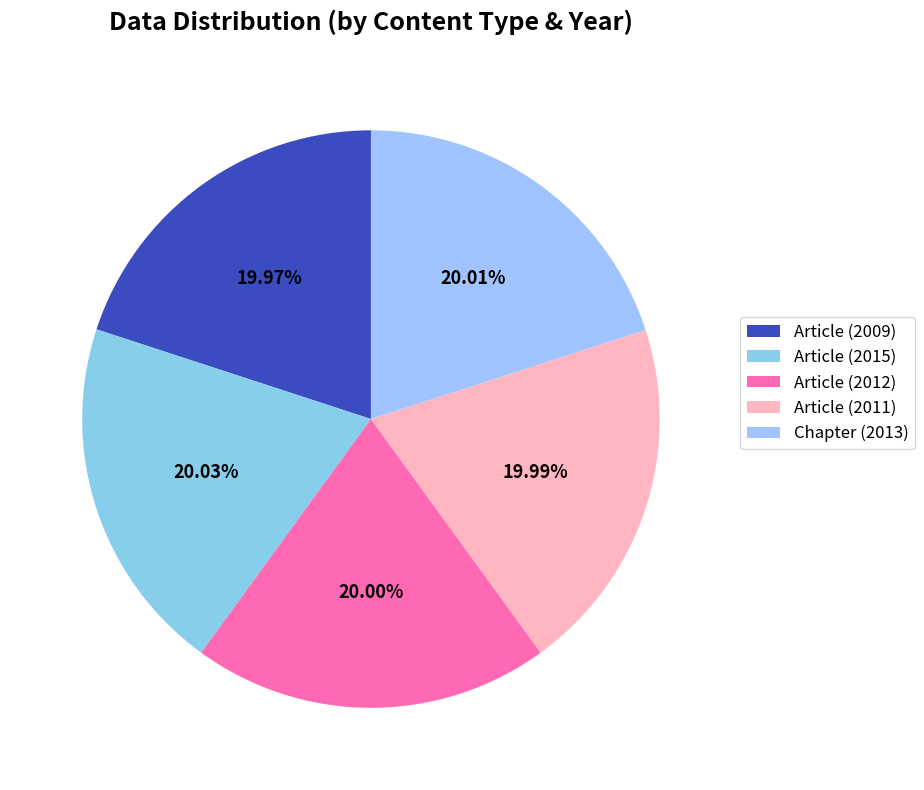

Which slice is the largest?

Article (2015)